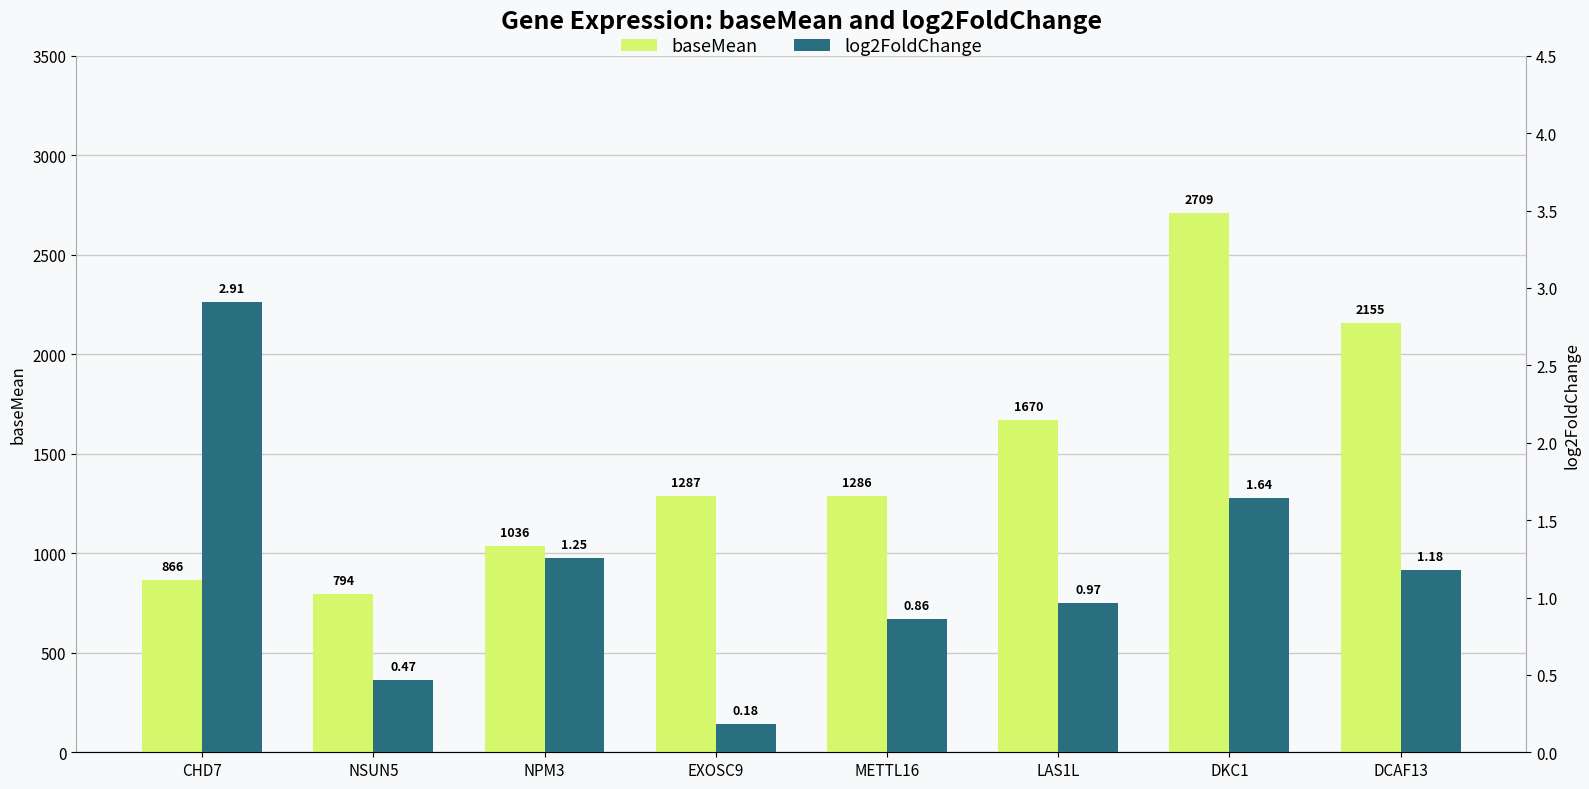

What is the maximum value shown in the chart?

2709.2